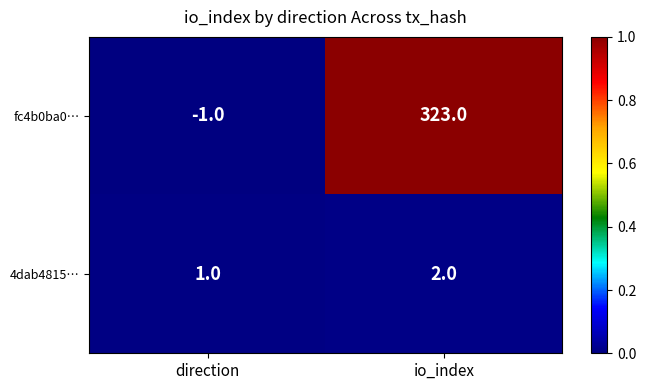

The value of fc4b0ba0… at io_index is 488. True or false?

False